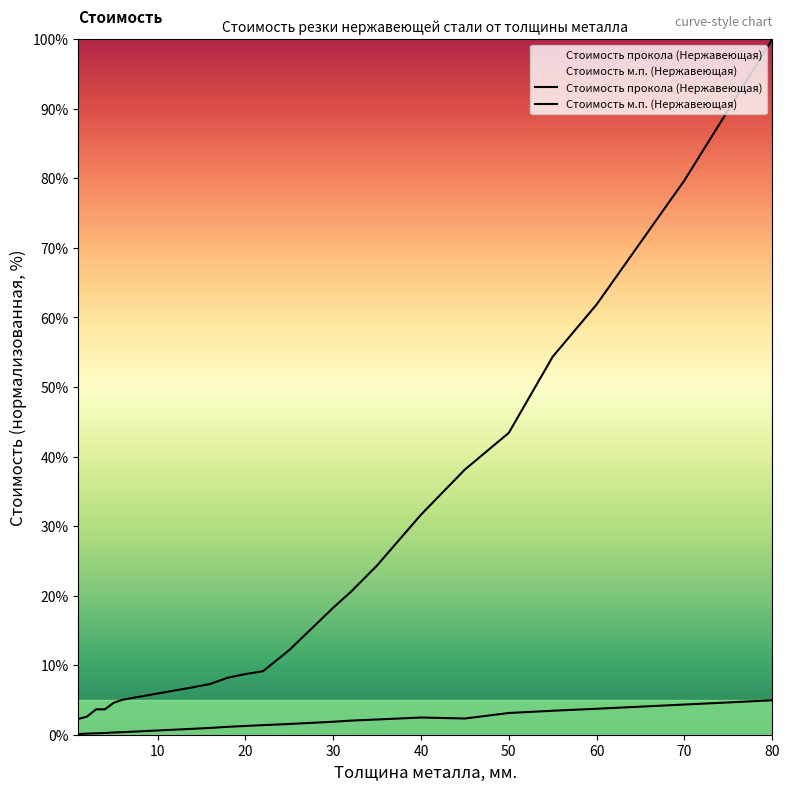

Where is Стоимость м.п. (Нержавеющая) nearest to the value 51?

55